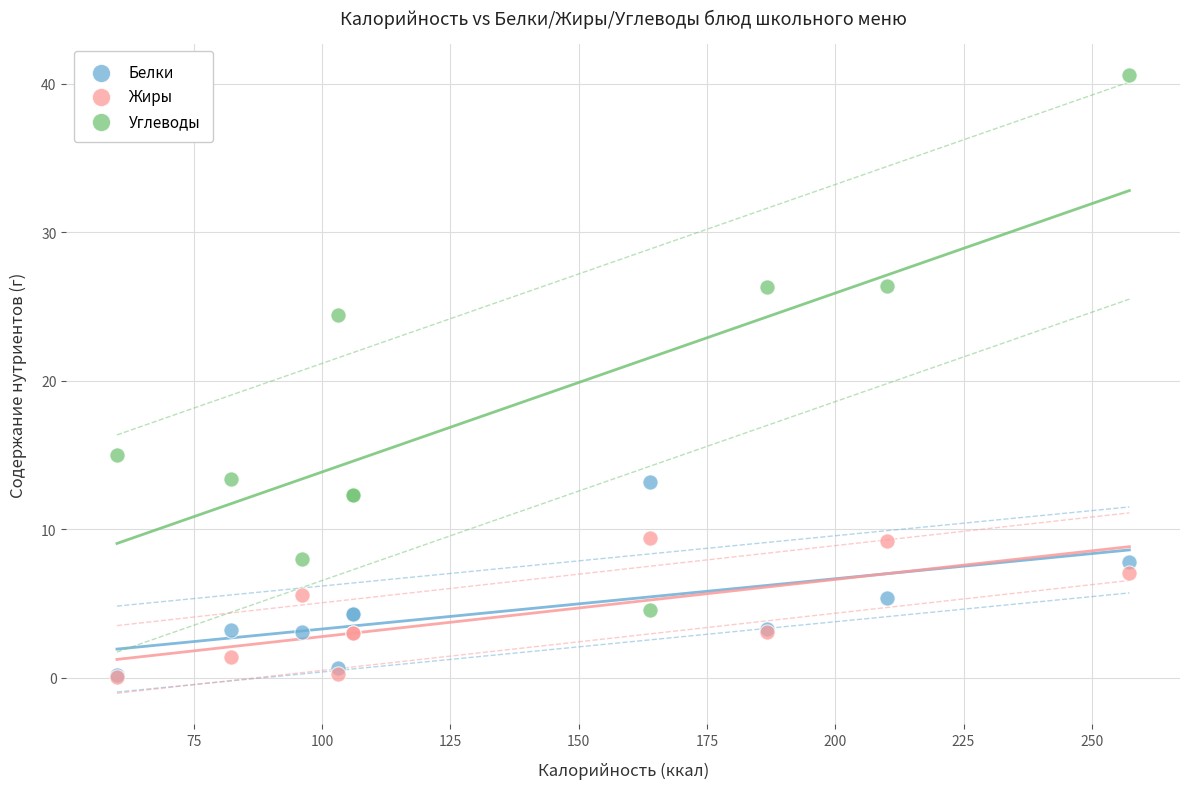

Across all series, what Y value is closest to 20?

24.4